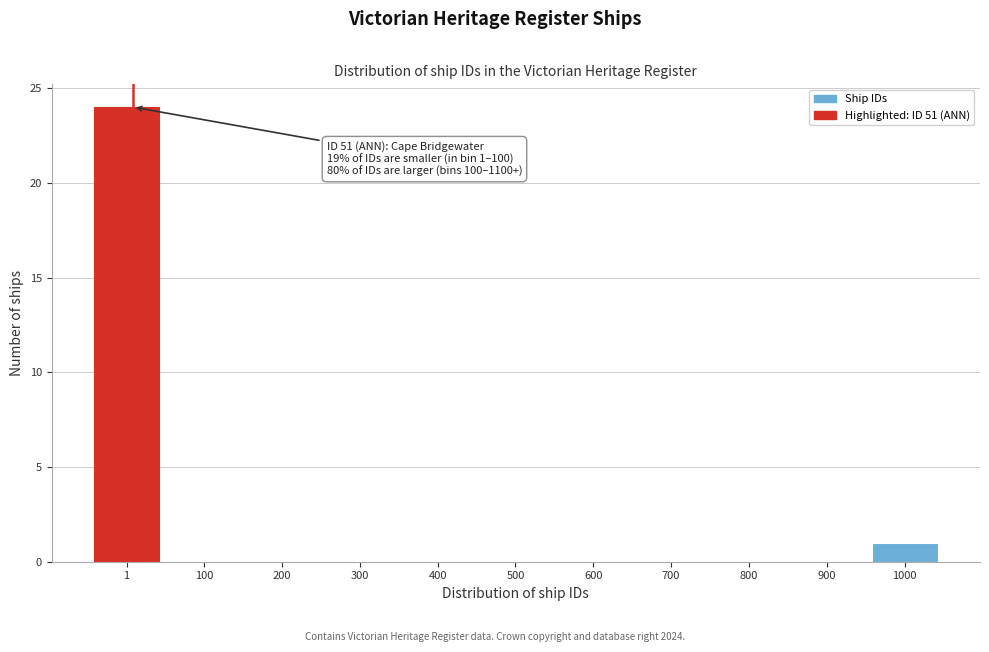

Reading left to right, extract all data points from this chart.

1=24	100=0	200=0	300=0	400=0	500=0	600=0	700=0	800=0	900=0	1000=1